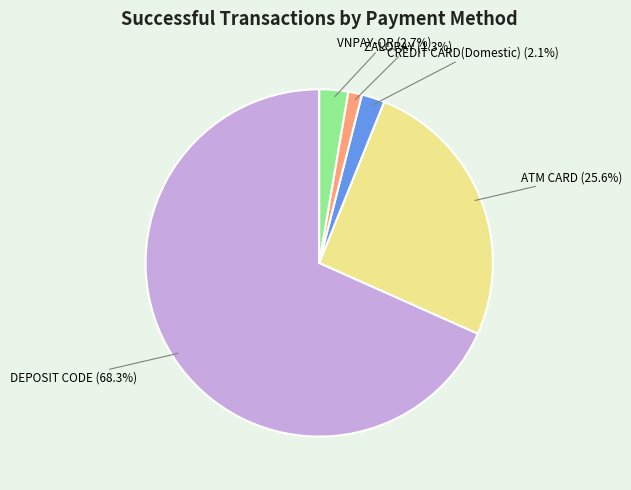

To the nearest percent, what is the difference between the largest and smallest slice percentages?

67%